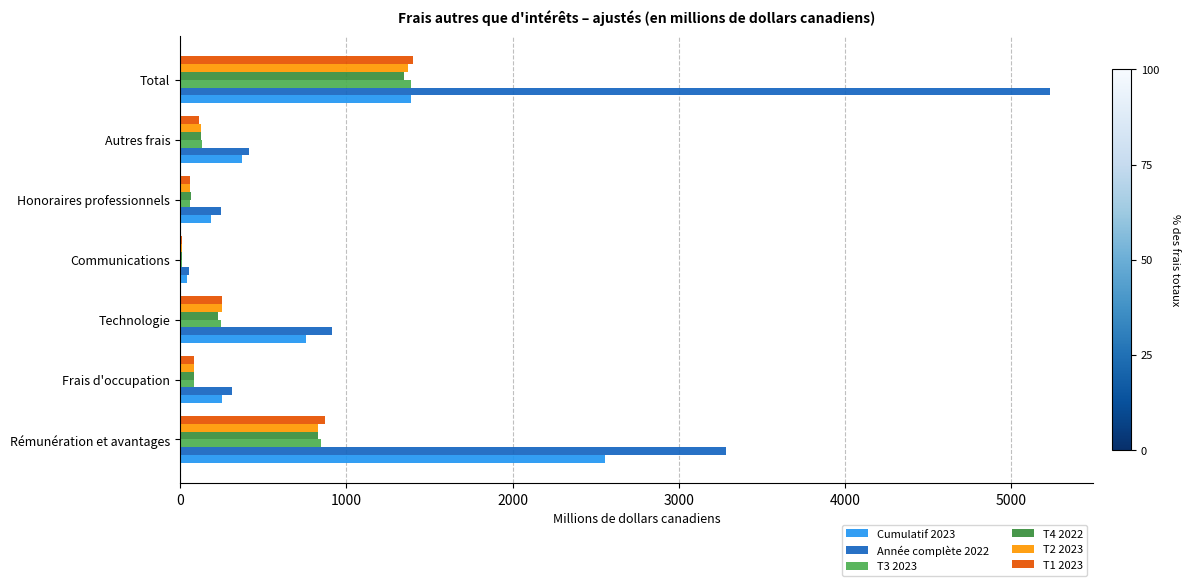

How many categories are shown in the chart?

7